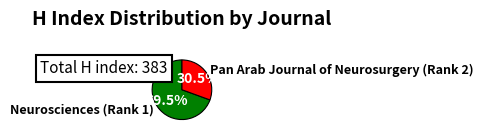

Which slice is the smallest?

Pan Arab Journal of Neurosurgery (Rank 2)